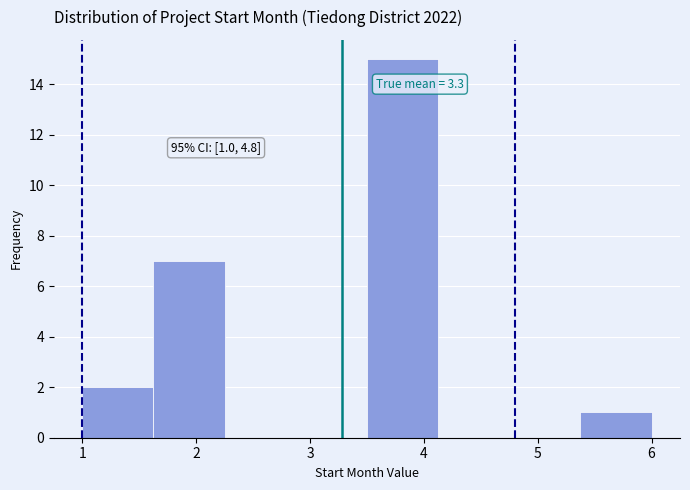

Over which range of the x-axis is the bar tallest?

3.5 to 4.1